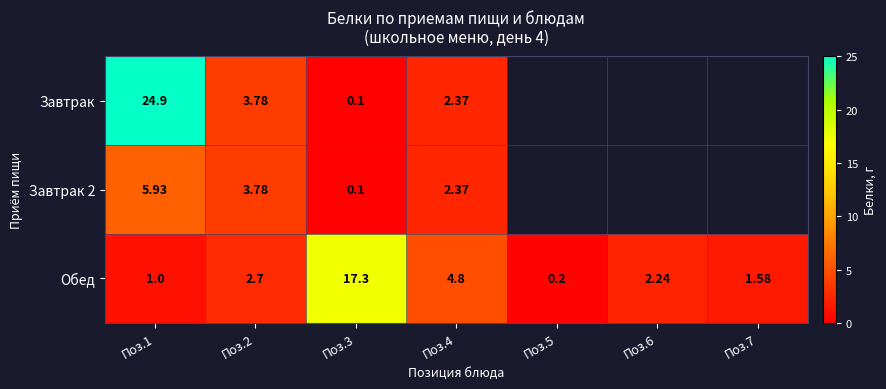

The Завтрак 2 series shows 7.8 at Поз.1. True or false?

False